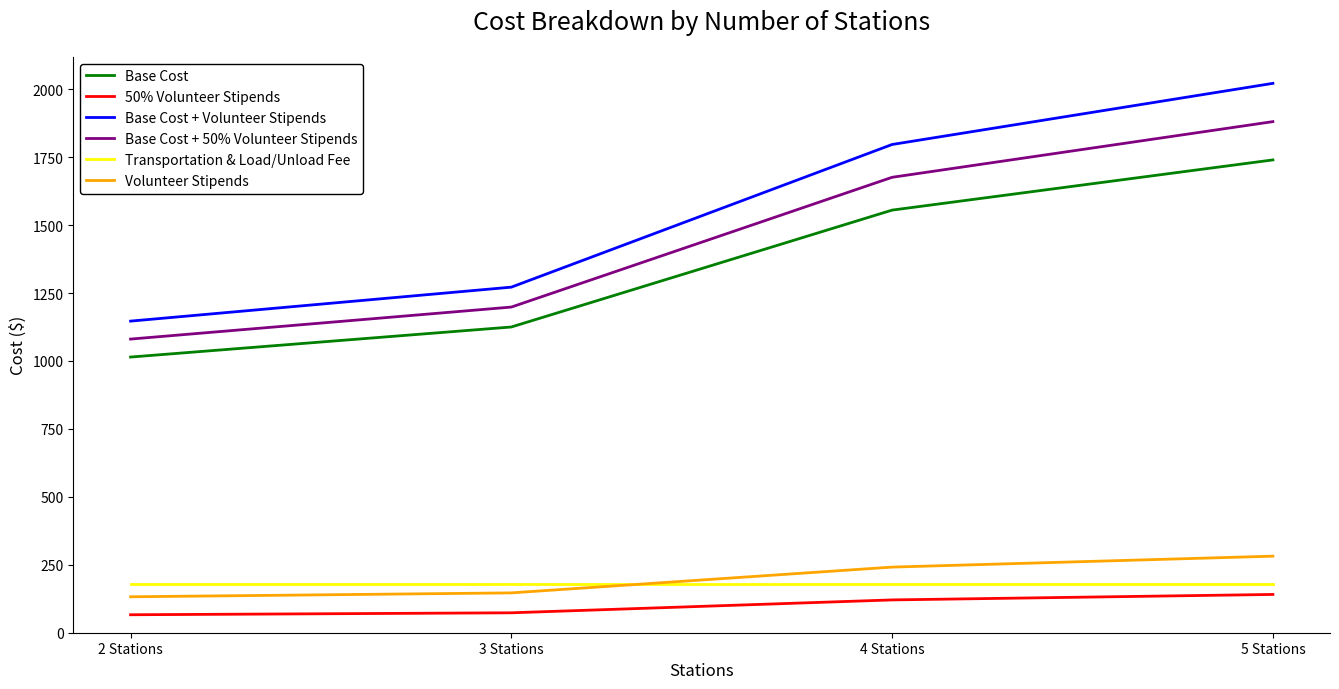

True or false: 50% Volunteer Stipends and Transportation & Load/Unload Fee cross at least once.

False